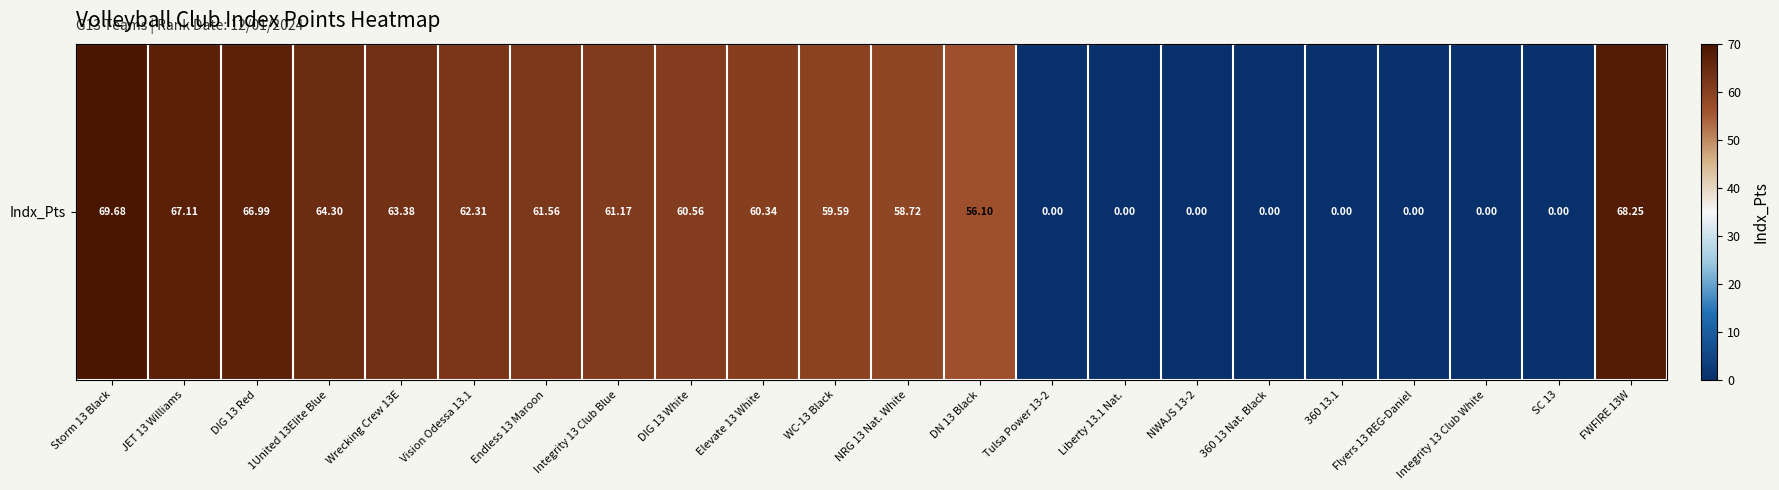

List the labels in order of value, largest first.

Storm 13 Black, FWFIRE 13W, JET 13 Williams, DIG 13 Red, 1United 13Elite Blue, Wrecking Crew 13E, Vision Odessa 13.1, Endless 13 Maroon, Integrity 13 Club Blue, DIG 13 White, Elevate 13 White, WC-13 Black, NRG 13 Nat. White, DN 13 Black, Tulsa Power 13-2, Liberty 13.1 Nat., NWAJS 13-2, 360 13 Nat. Black, 360 13.1, Flyers 13 REG-Daniel, Integrity 13 Club White, SC 13